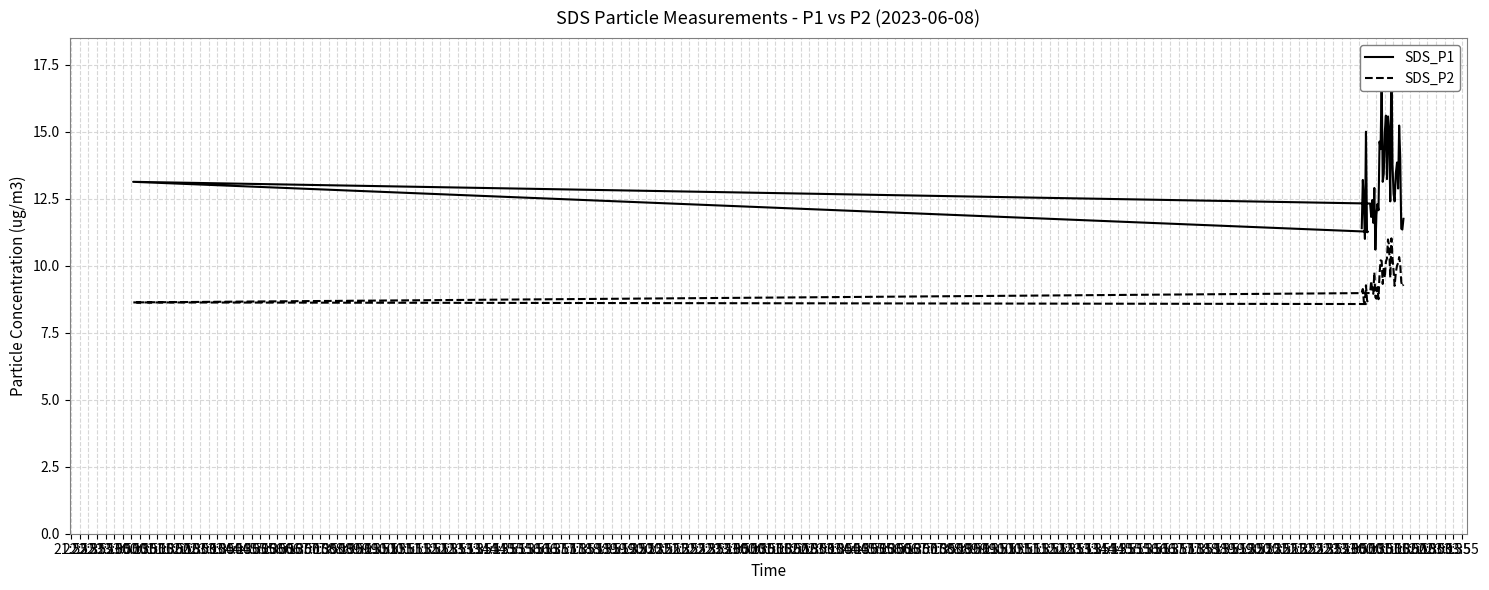

Which has a higher value, 00:35 or 04:55?

04:55